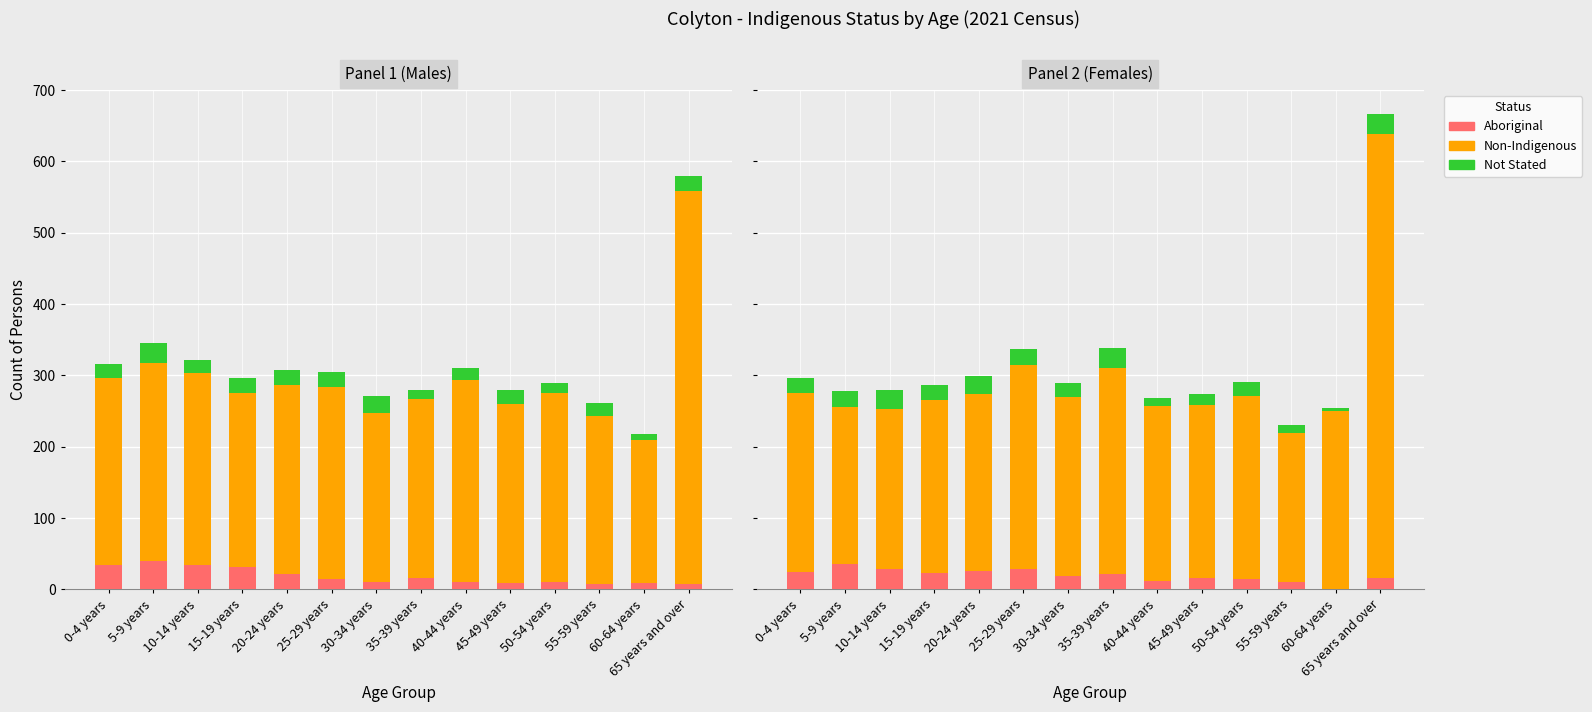

Where does the Non-Indigenous series first go above 250?

0-4 years